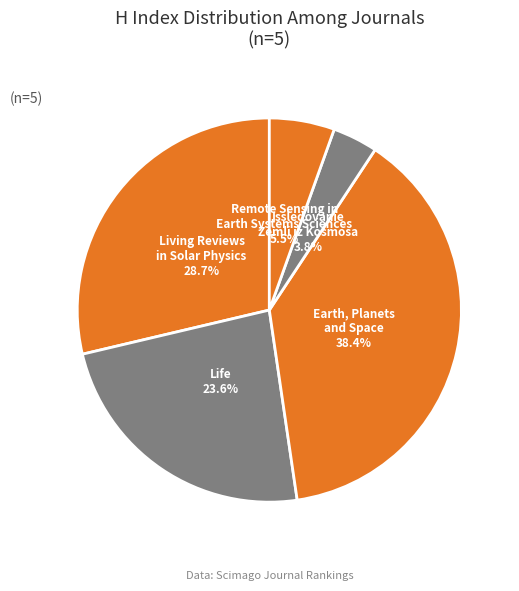

Approximately how many times larger is the value at Issledovanie Zemli iz Kosmosa compared to Living Reviews in Solar Physics?

0.1